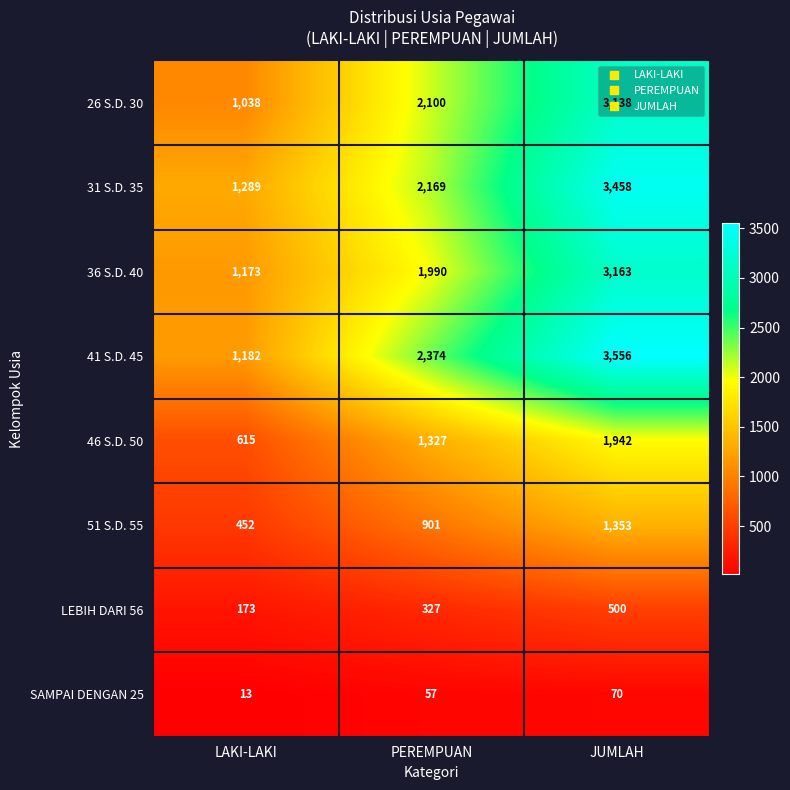

What is the difference between the highest and lowest values at JUMLAH?

3486